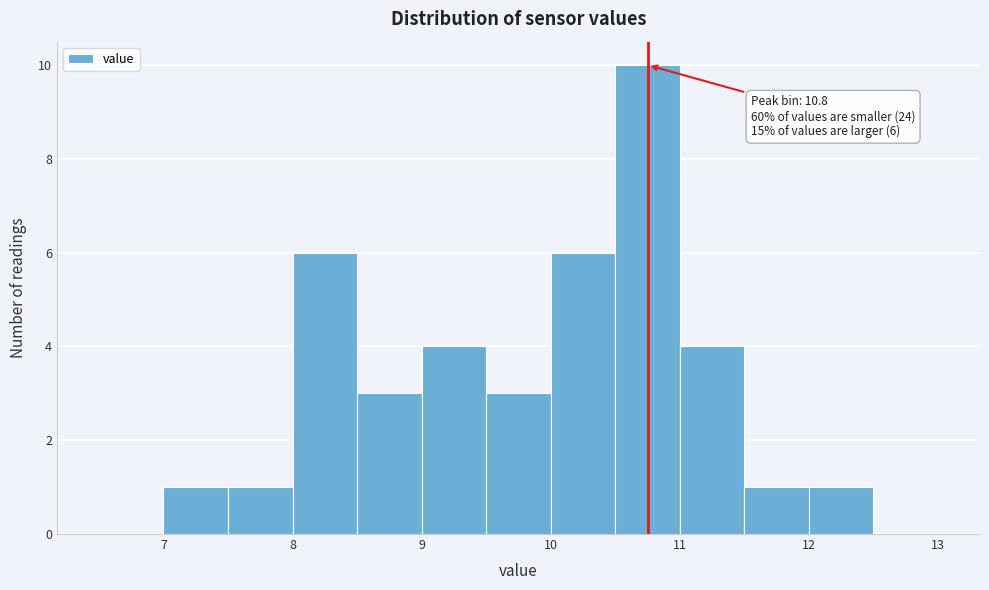

Which range on the x-axis has the tallest bar?

10.5 to 11.0